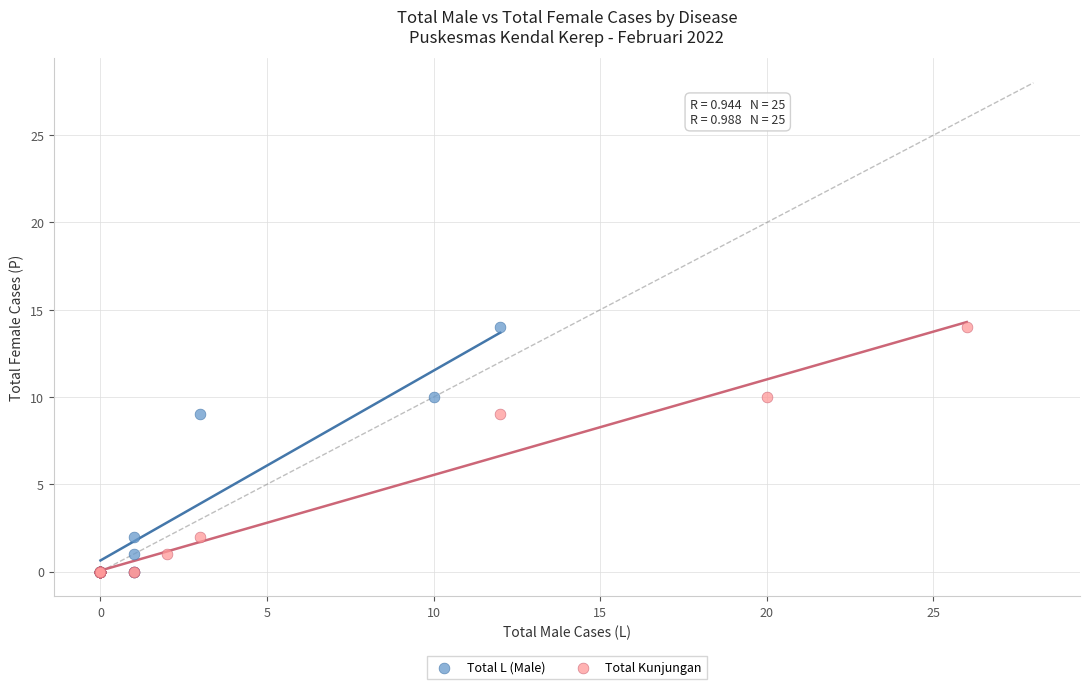

What are all the series names shown in the legend?

Total L (Male), Total Kunjungan